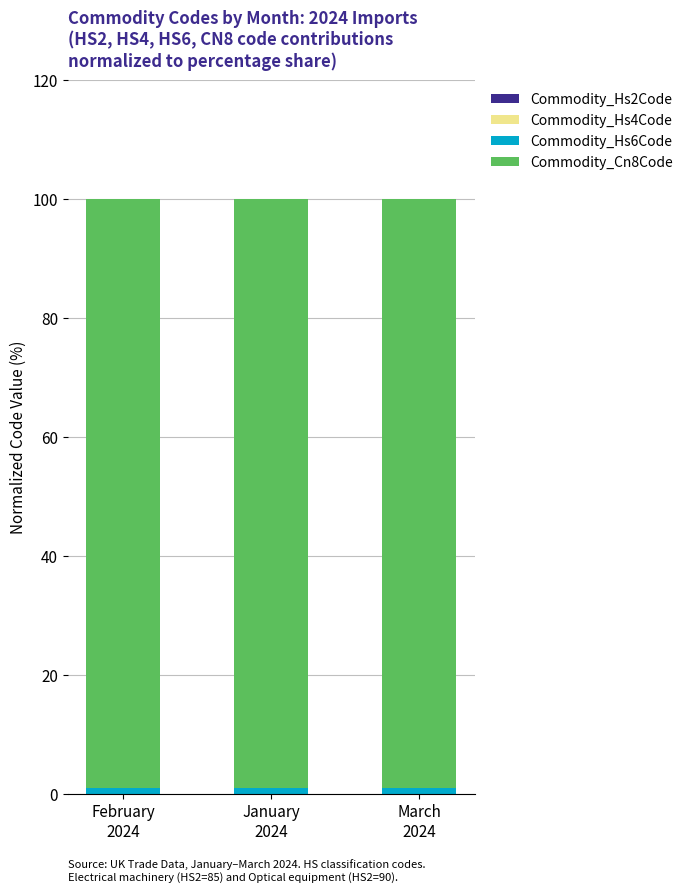

The Commodity_Cn8Code series shows 99.0 at January
2024. True or false?

True